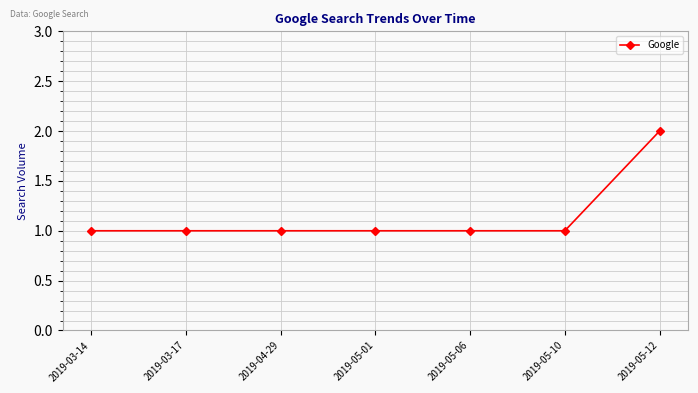

What is the label of the 5th point from the left?

2019-05-06